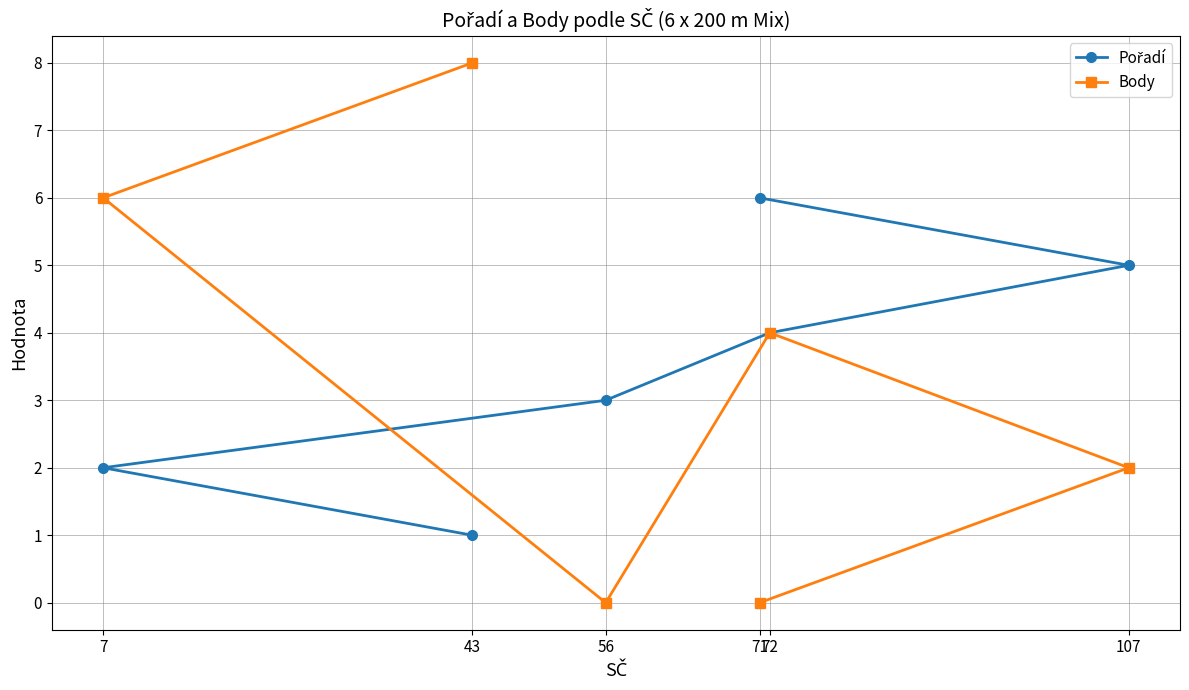

List the series in order of their overall mean, lowest first.

Body, Pořadí